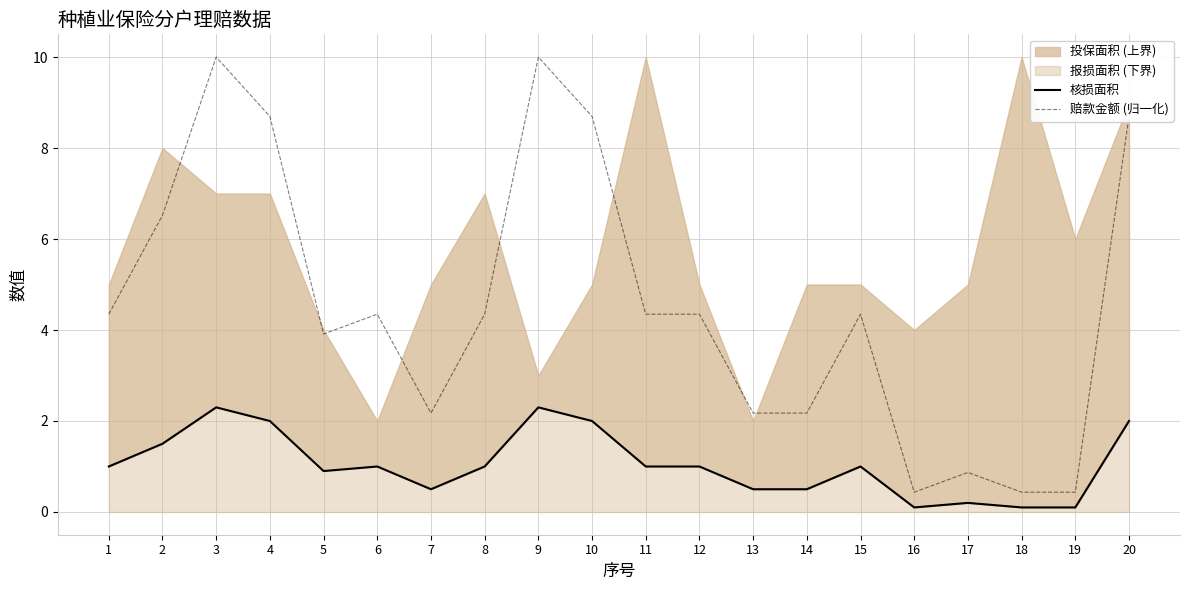

True or false: 赔款金额 (归一化) and 核损面积 cross at least once.

False